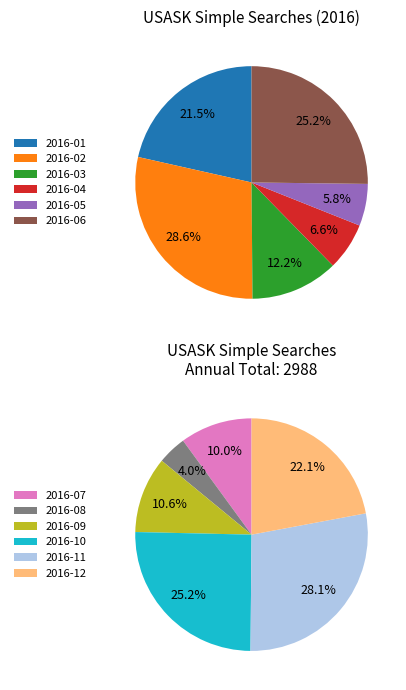

What is the change in value from 2016-03 to 2016-10?

+42